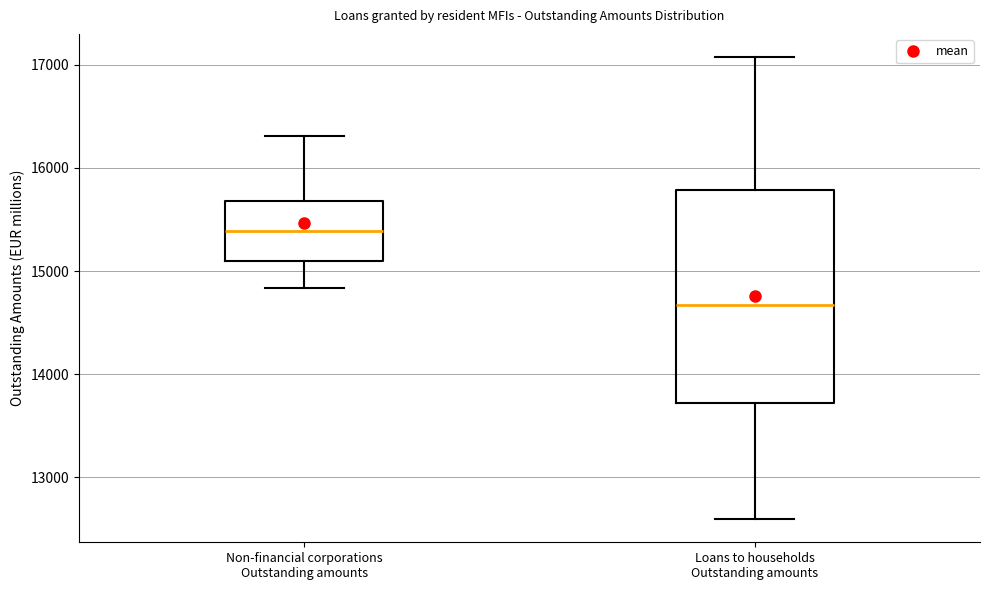

Where is the lower edge of the box for Loans to households Outstanding amounts on the y-axis? The values are not printed on the chart, so give them approximately, as read against the axis.

13700